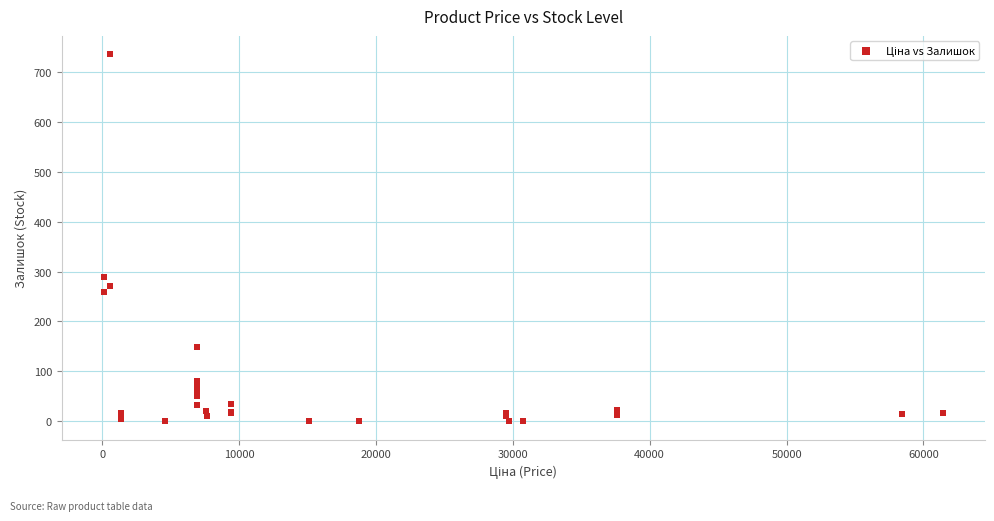

What Y value in the scatter plot is closest to 367?

290